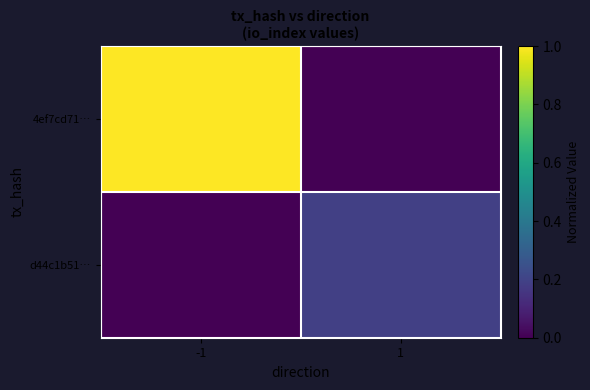

How many distinct data groups are displayed?

2